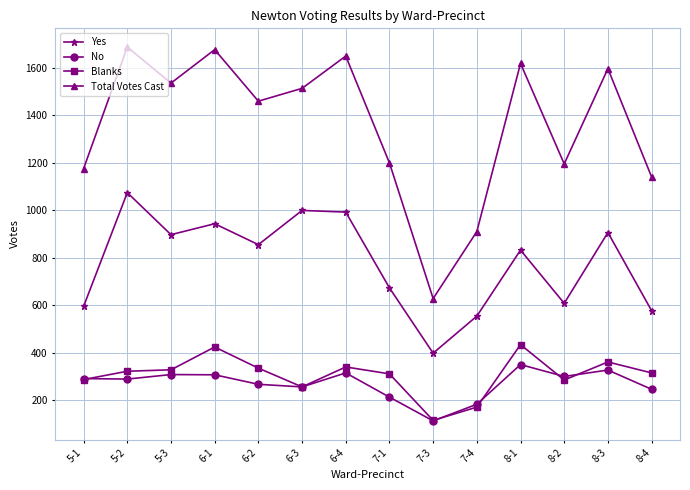

Count the number of categories in the chart.

14